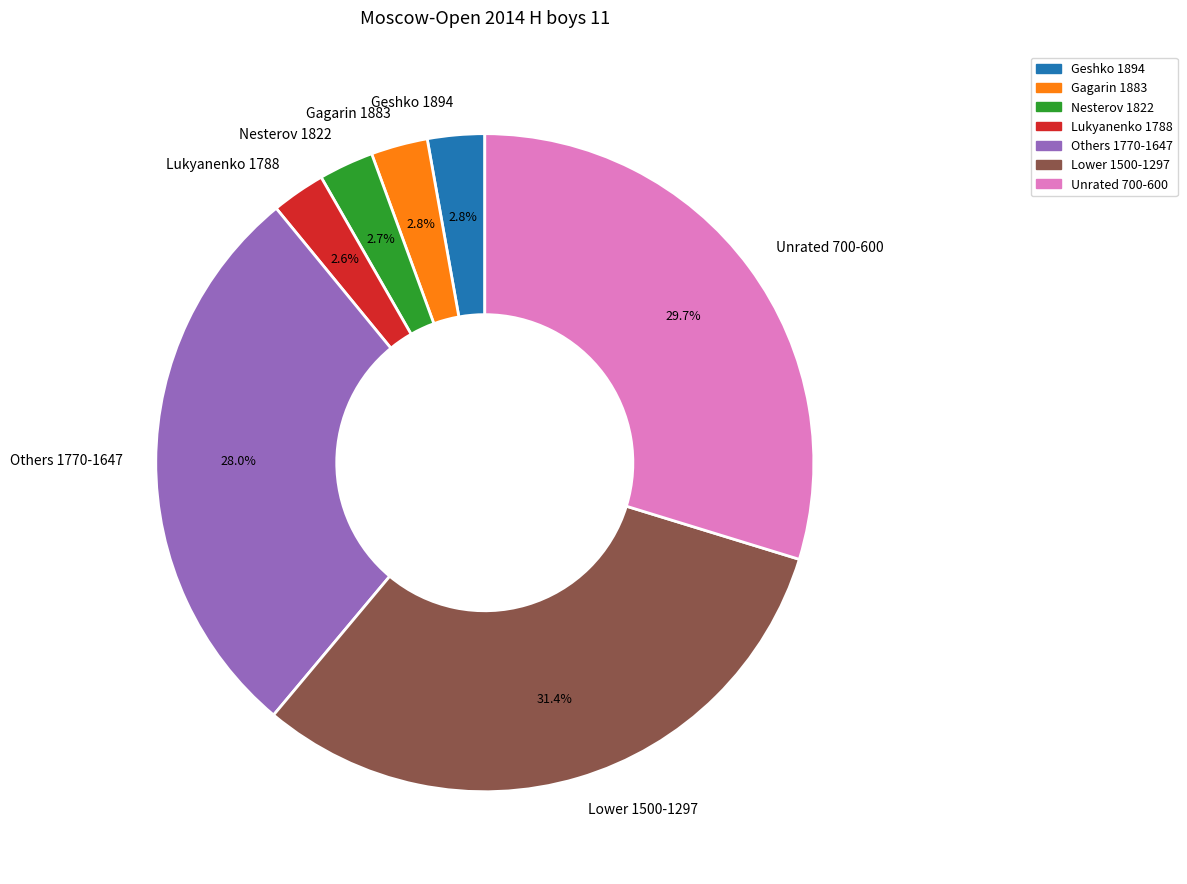

Approximately how many times larger is the value at Gagarin 1883 compared to Nesterov 1822?

1.0